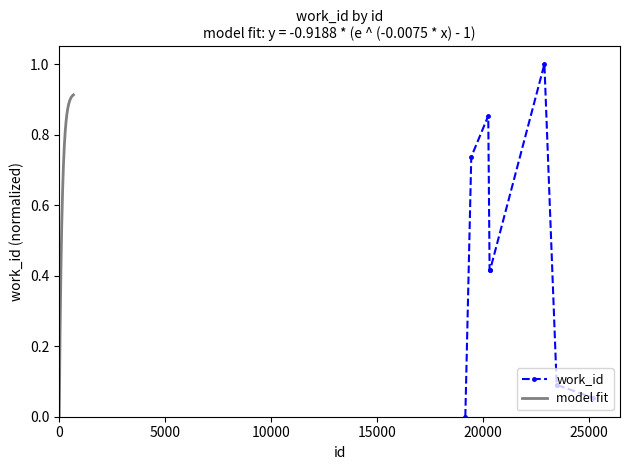

Which label corresponds to the smallest value in the chart?

19154